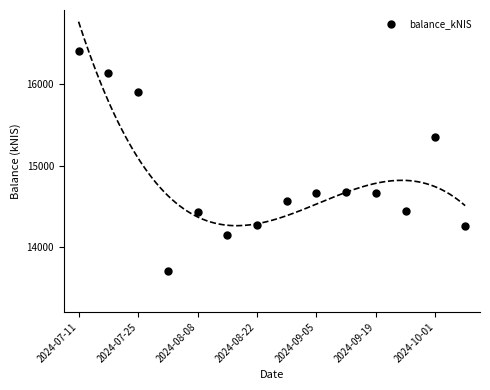

What Y value in the scatter plot is closest to 15057?

15354.4